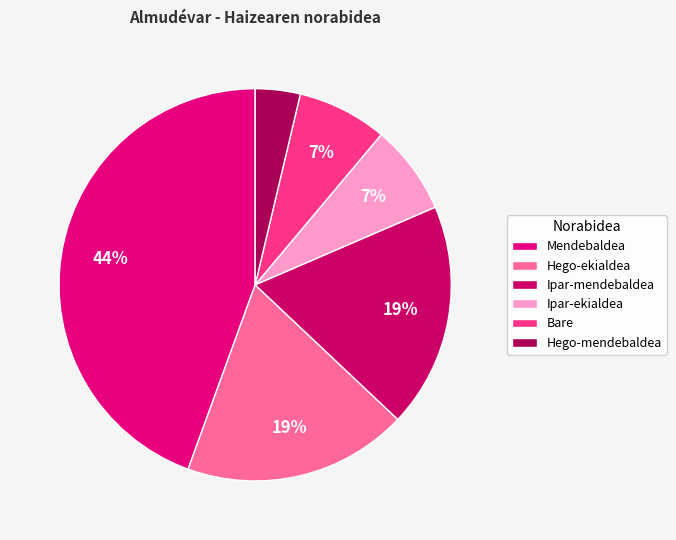

How many slices are in this pie chart?

6